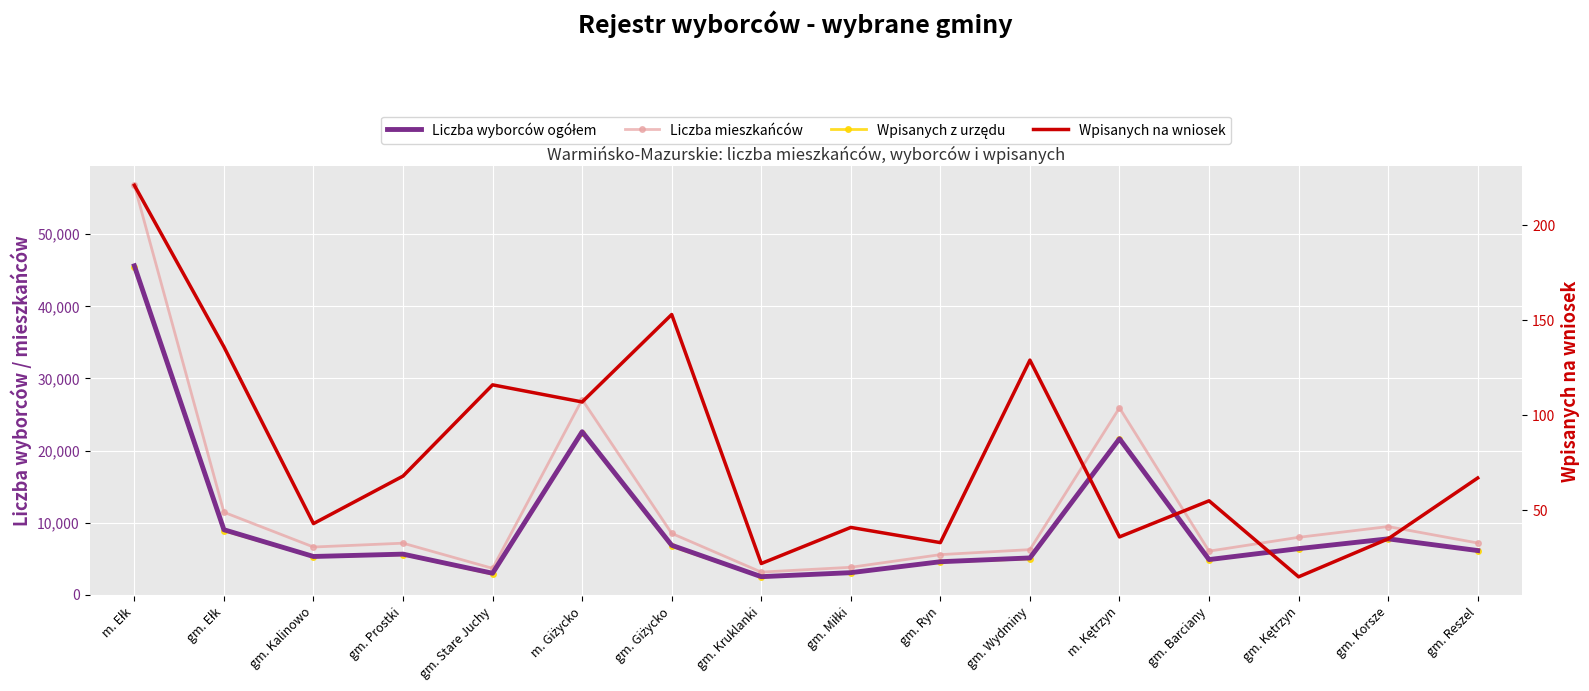

How many values in the Wpisanych z urzędu series exceed 6069?

7